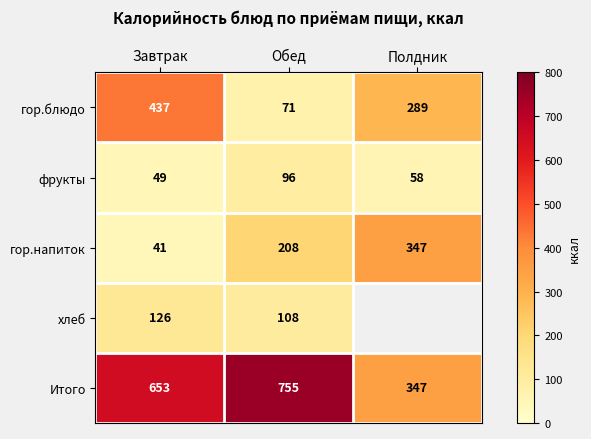

What is the difference between the maximum and minimum values in the гор.напиток series?

306